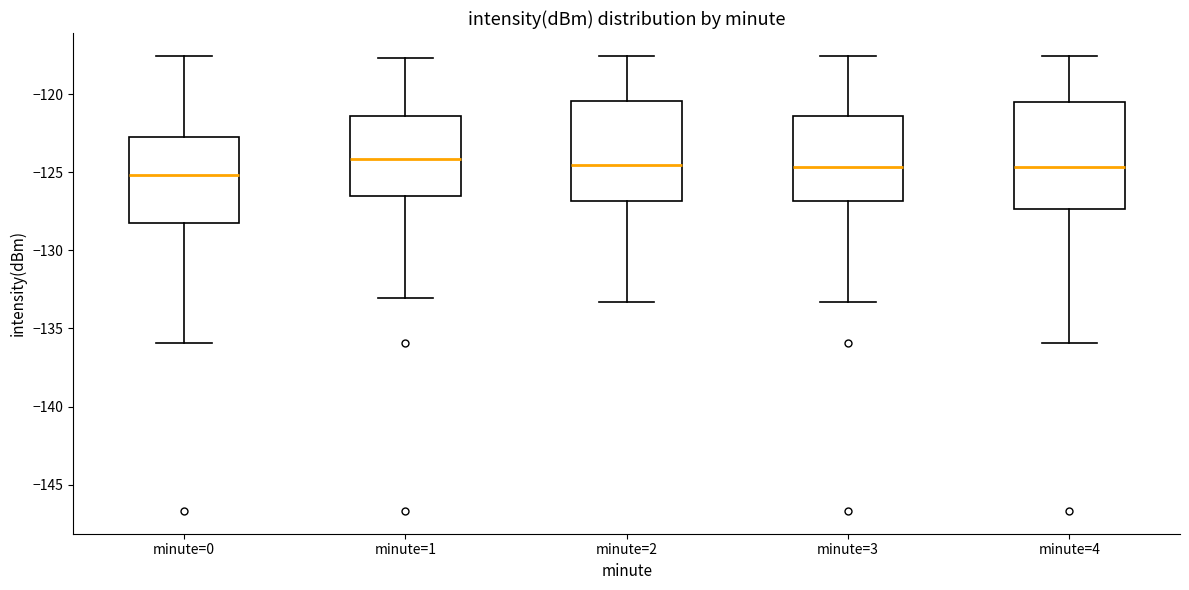

Reading left to right, transcribe this box plot: for each box, give where its median line is, the range the box spans, and where its two whiskers end, as read against the y-axis. The values are not printed on the chart, so give them approximately, as read against the axis.

minute=0: median -125.0, box -128.0 to -123.0, whiskers -136.0 to -117.5
minute=1: median -124.0, box -126.5 to -121.5, whiskers -133.0 to -117.5
minute=2: median -124.5, box -127.0 to -120.5, whiskers -133.5 to -117.5
minute=3: median -124.5, box -127.0 to -121.5, whiskers -133.5 to -117.5
minute=4: median -124.5, box -127.5 to -120.5, whiskers -136.0 to -117.5